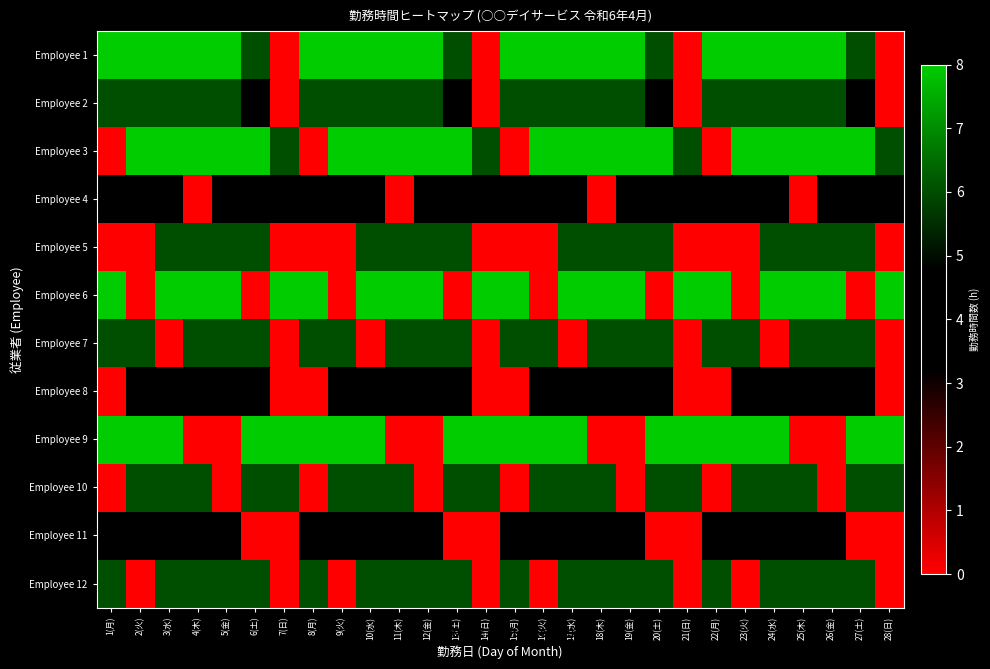

Between 13(土) and 27(土), which is larger?

13(土)